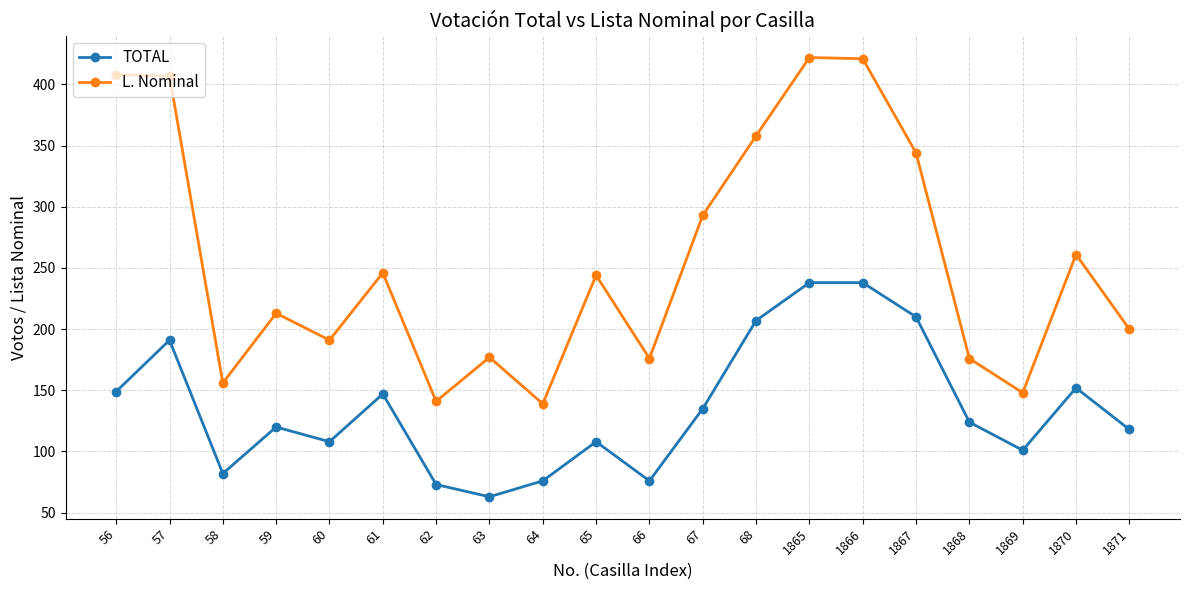

At 1867, list the series in order from smallest to largest.

TOTAL, L. Nominal